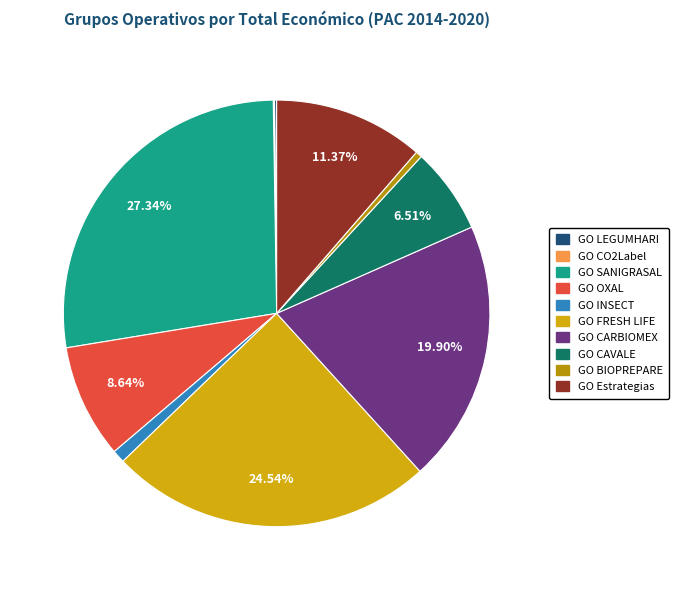

Between GO BIOPREPARE and GO CO2Label, which is larger?

GO BIOPREPARE